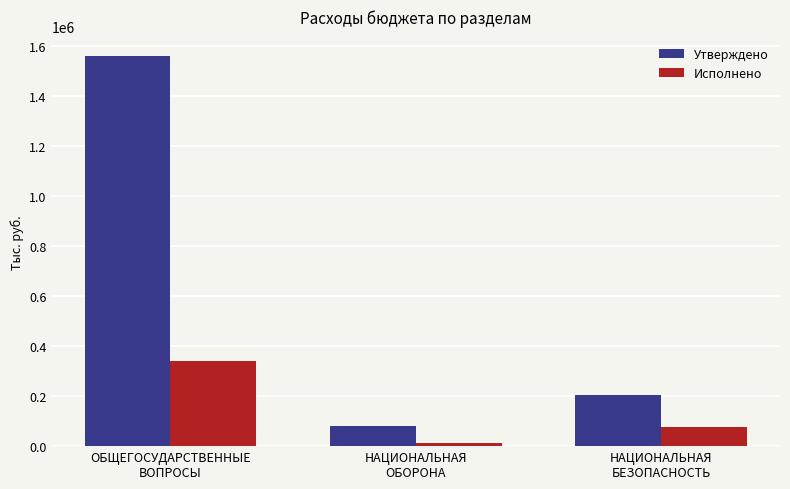

The Утверждено series shows 395855.2 at ОБЩЕГОСУДАРСТВЕННЫЕ
ВОПРОСЫ. True or false?

False